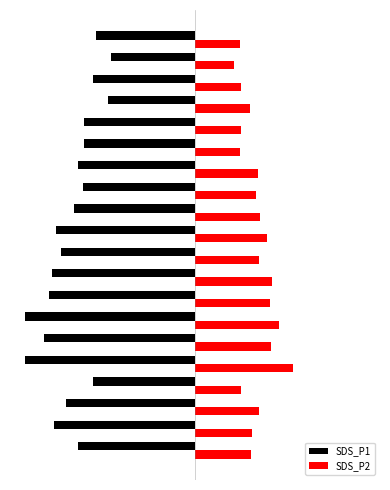

What are all the series names shown in the legend?

SDS_P1, SDS_P2